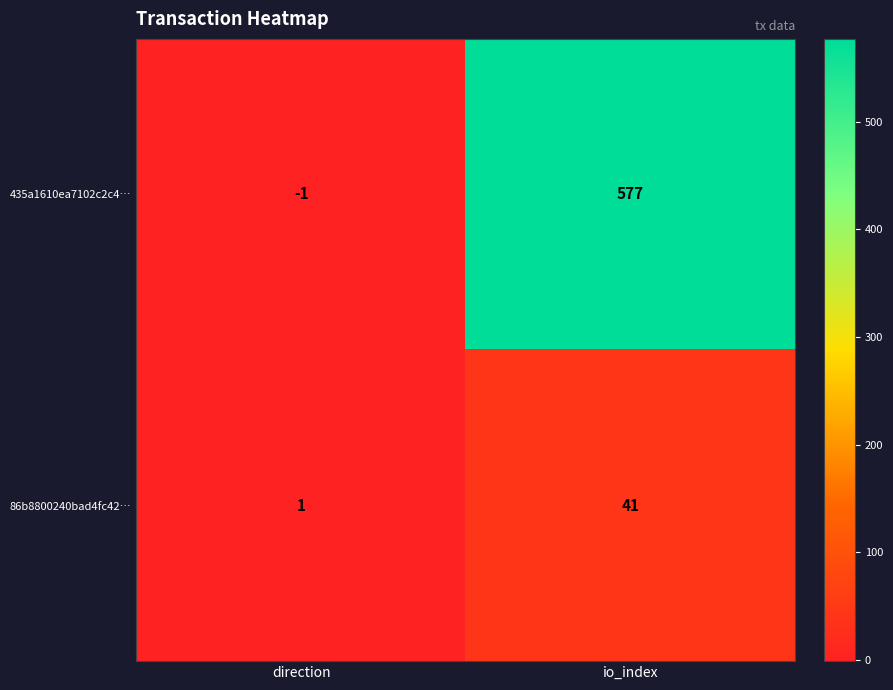

Which label corresponds to the largest value in the chart?

io_index